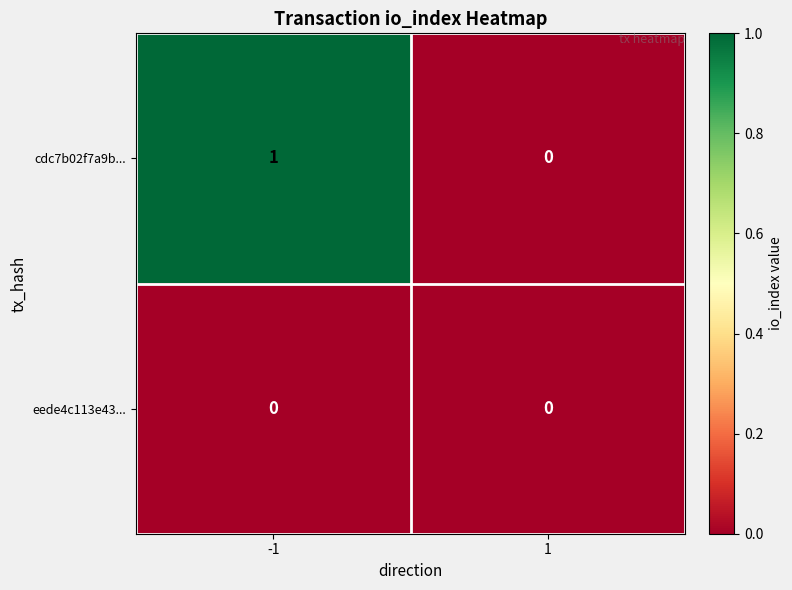

Which series has the largest total across all categories?

cdc7b02f7a9b...